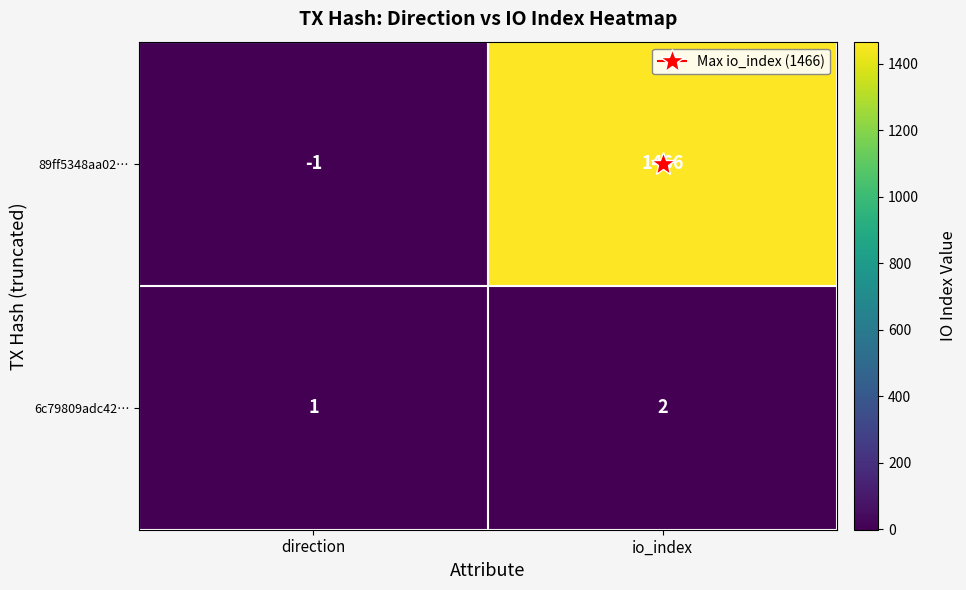

What is the total value across all series at io_index?

1468